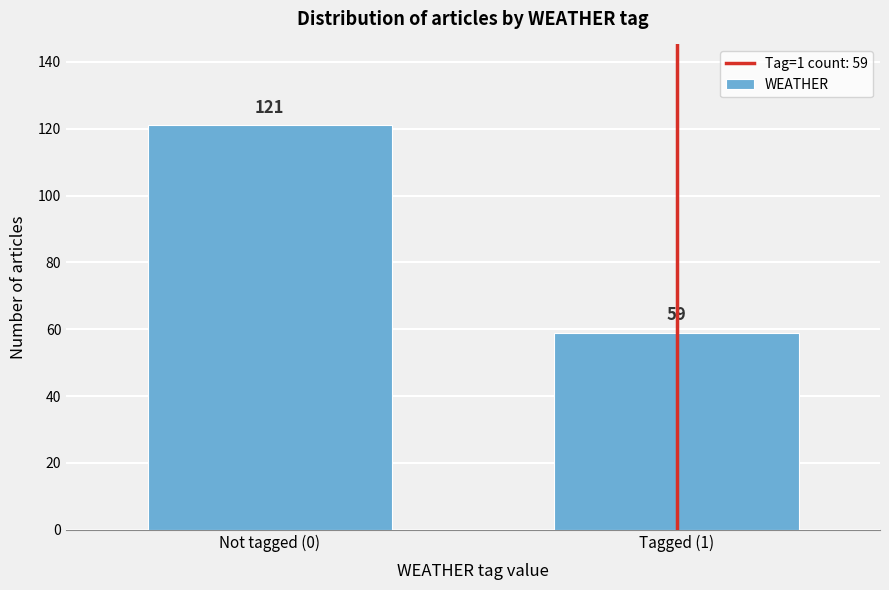

Reading left to right, what are all the values shown in this chart?

Not tagged (0)=121	Tagged (1)=59